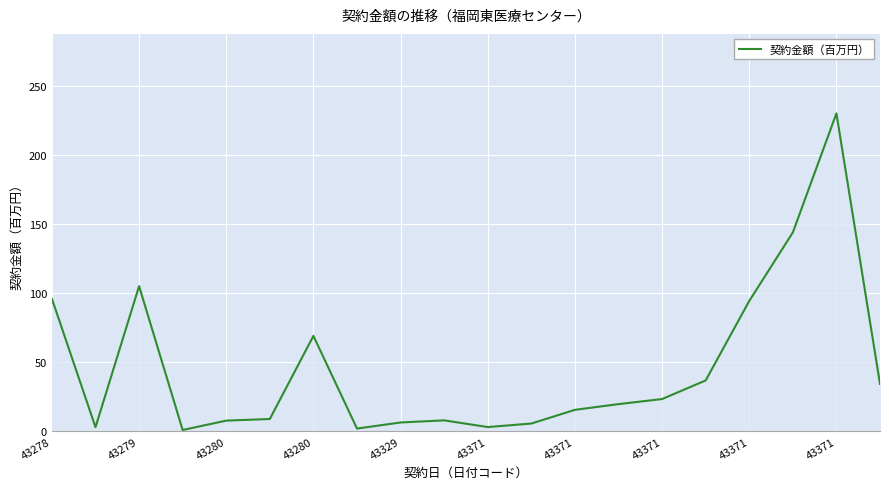

What is the maximum value shown in the chart?

229.9